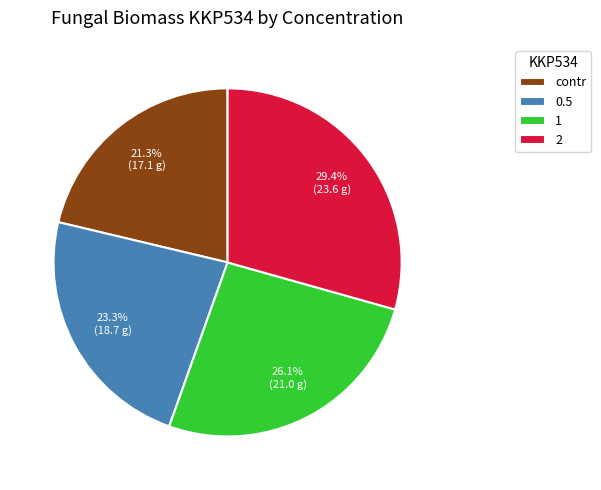

What is the ratio of the value at contr to the value at 2?

0.7